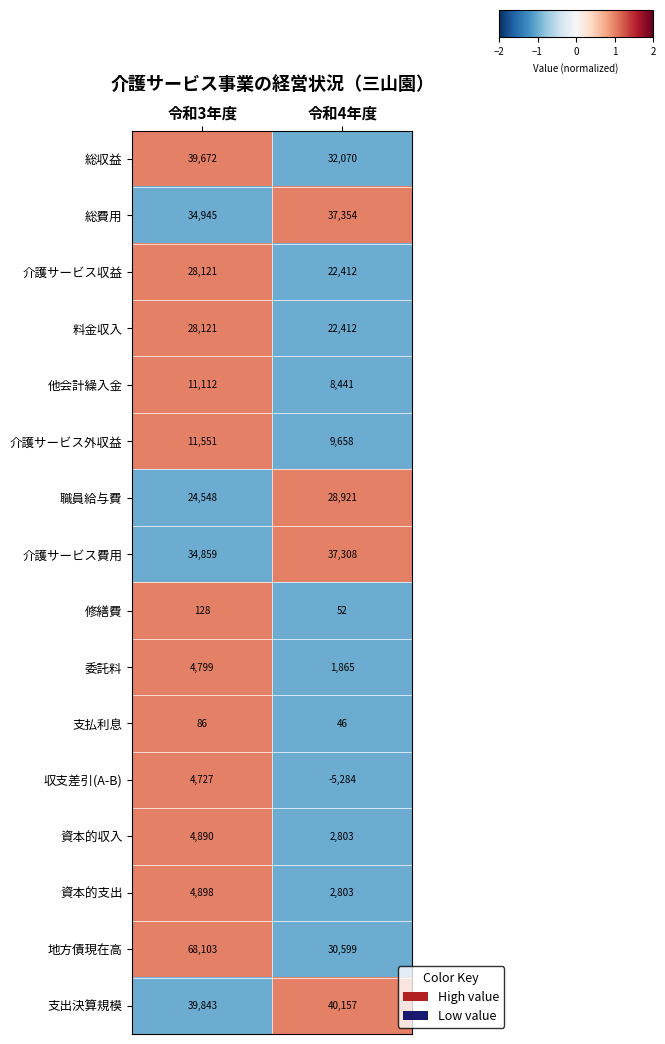

At which label does 支払利息 reach its minimum?

令和4年度